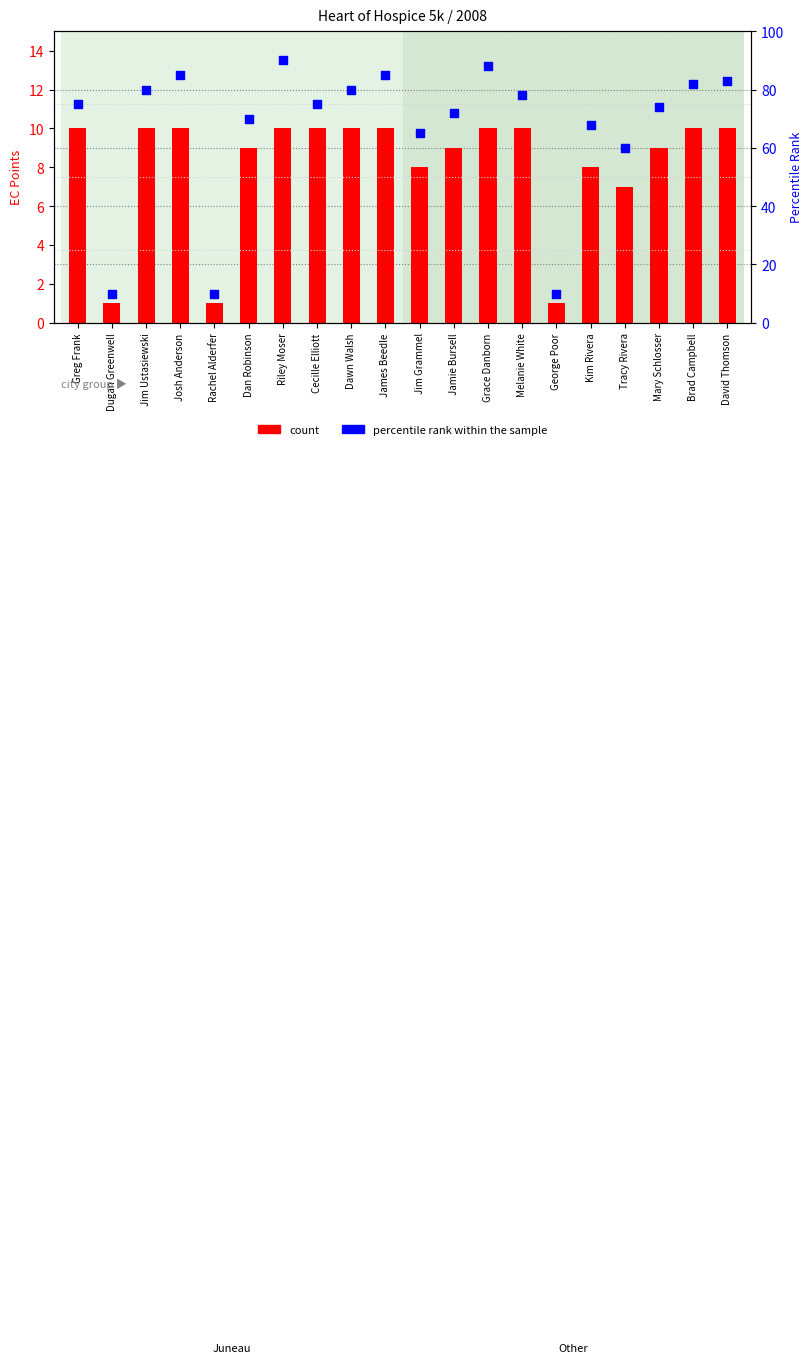

Is the value of percentile rank within the sample at Jamie Bursell greater than the value of count at James Beedle?

Yes